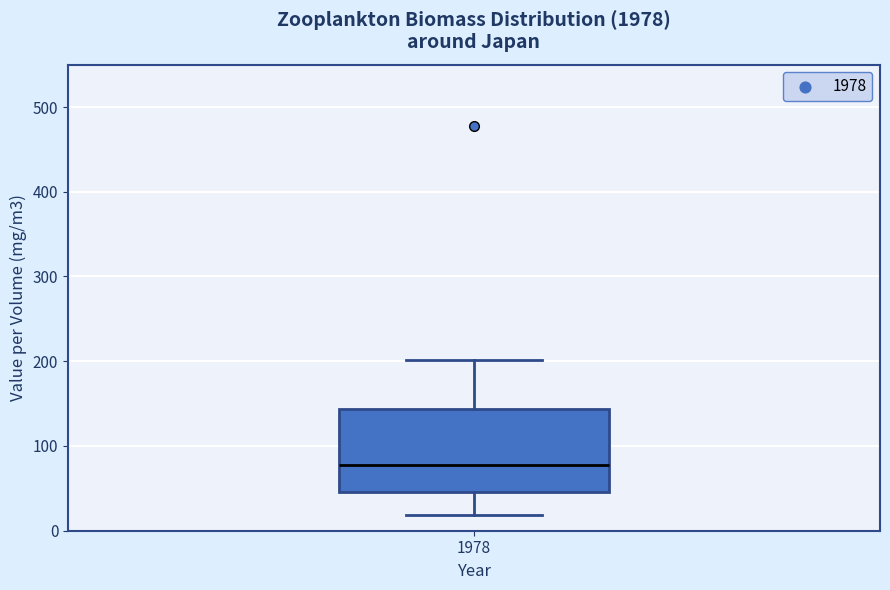

Transcribe this box plot: give where the median line is, the range the box spans, and where the two whiskers end, as read against the y-axis. The values are not printed on the chart, so give them approximately, as read against the axis.

median 80, box 50 to 140, whiskers 20 to 200